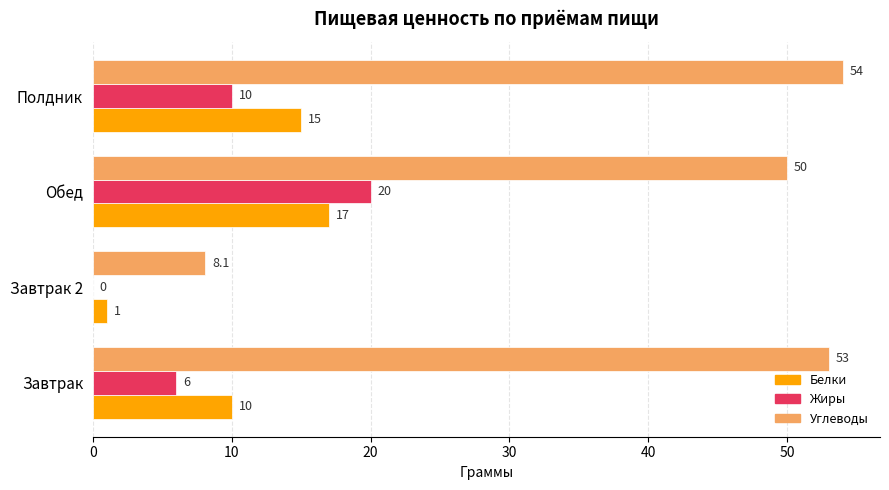

True or false: Углеводы has a value of 54.0 at Полдник.

True